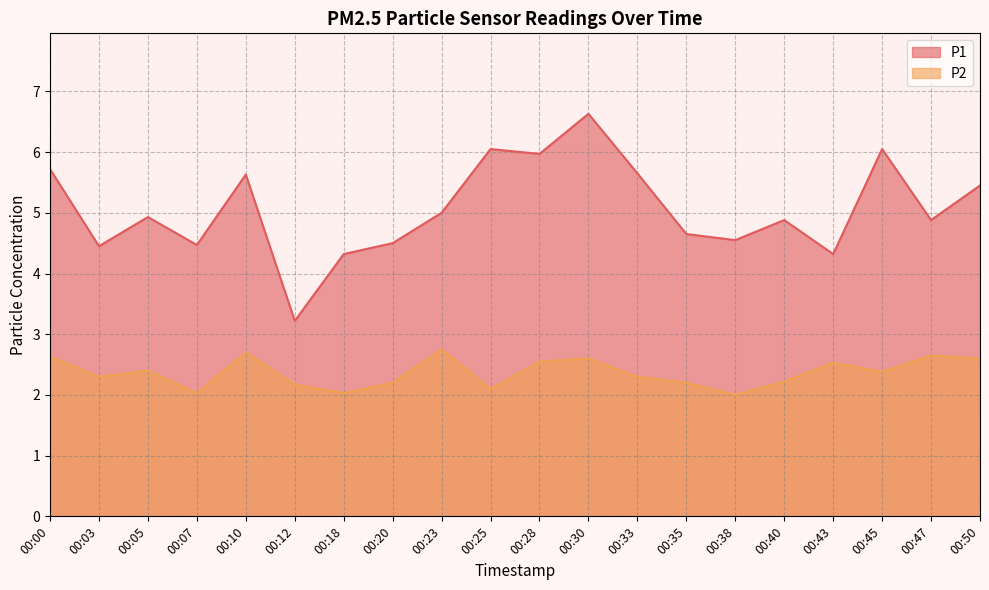

Which series changed the most between 00:38 and 00:47?

P2